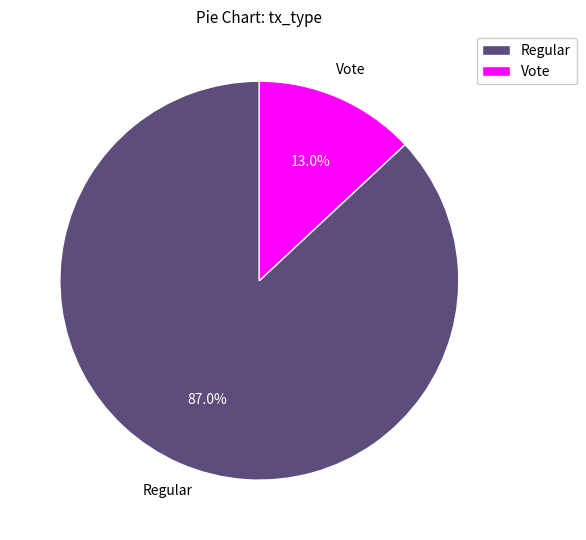

Rank the categories by value from lowest to highest.

Vote, Regular